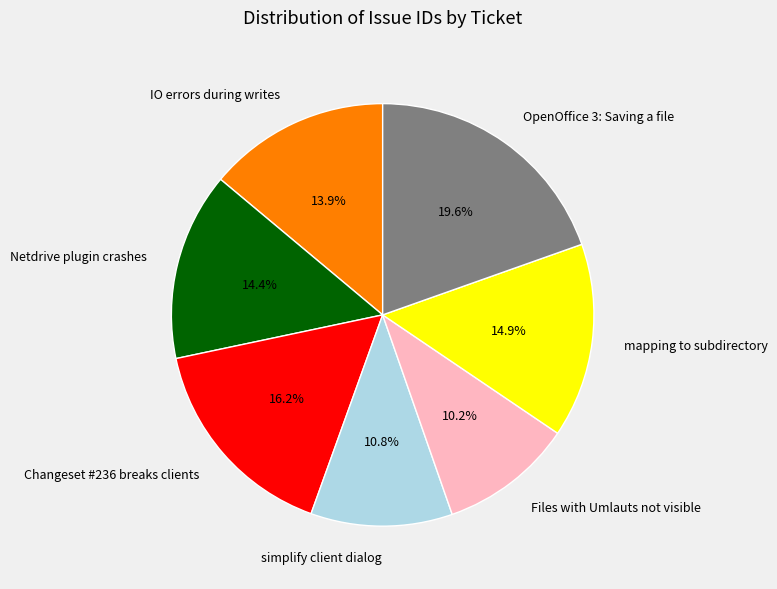

True or false: simplify client dialog accounts for 1% of the total.

False